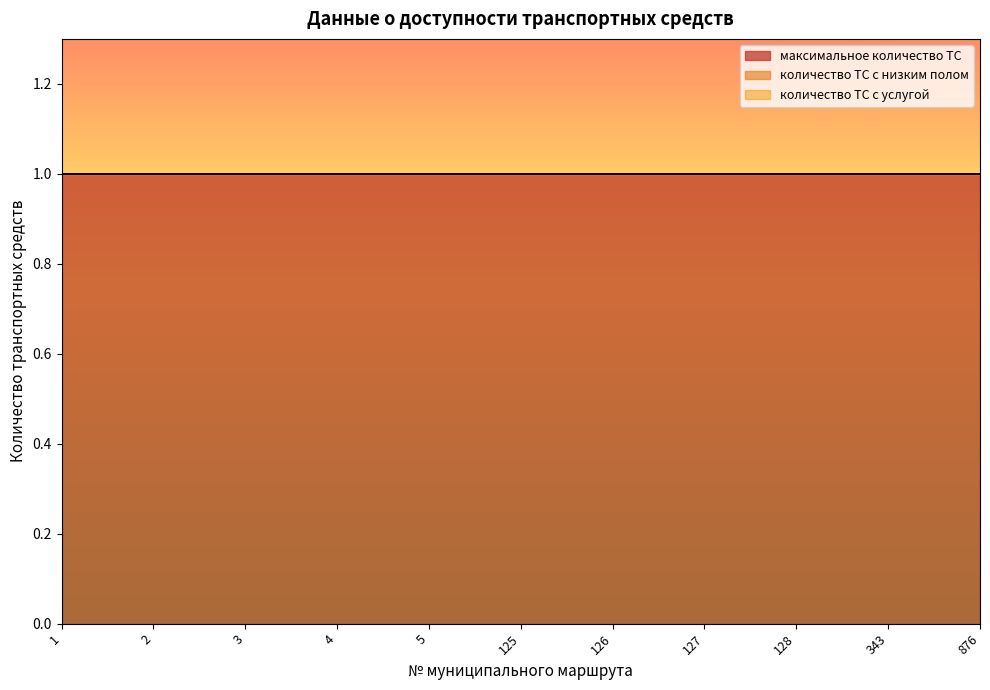

Which has a higher value, 876 or 5?

876